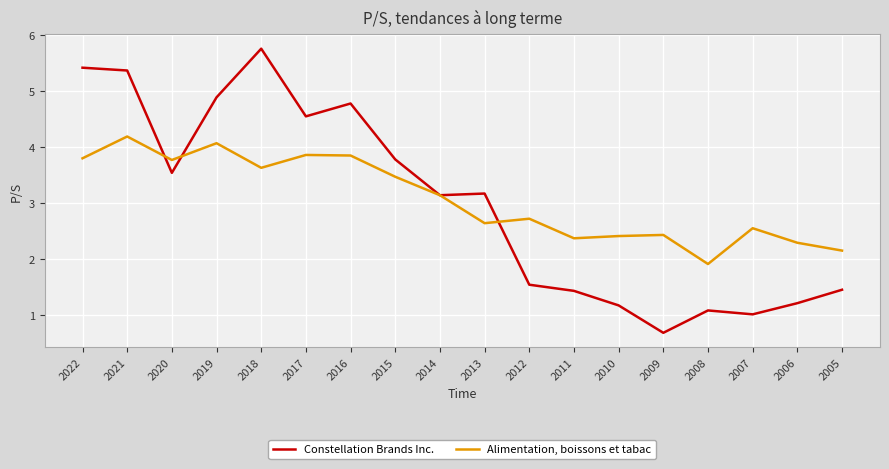

Is it true that Alimentation, boissons et tabac equals 5.3 at 2018?

False